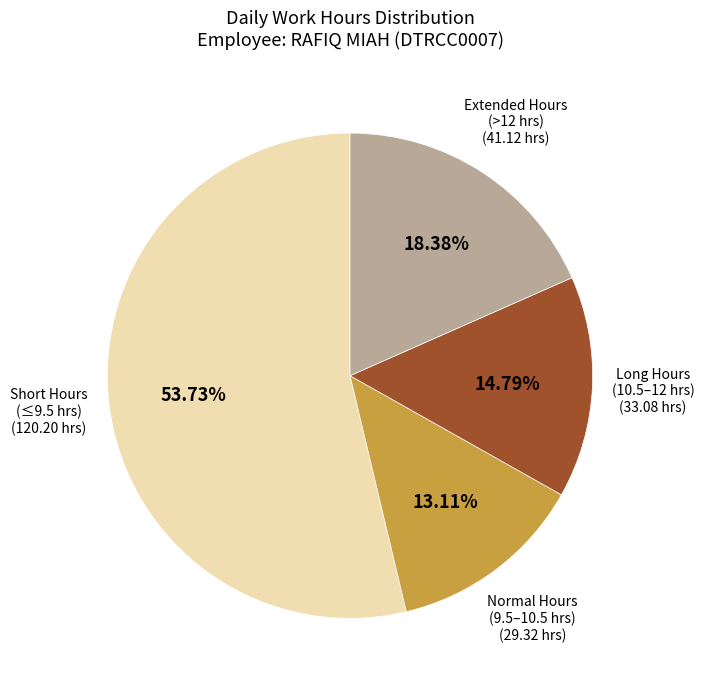

Does any single category account for the majority?

Yes